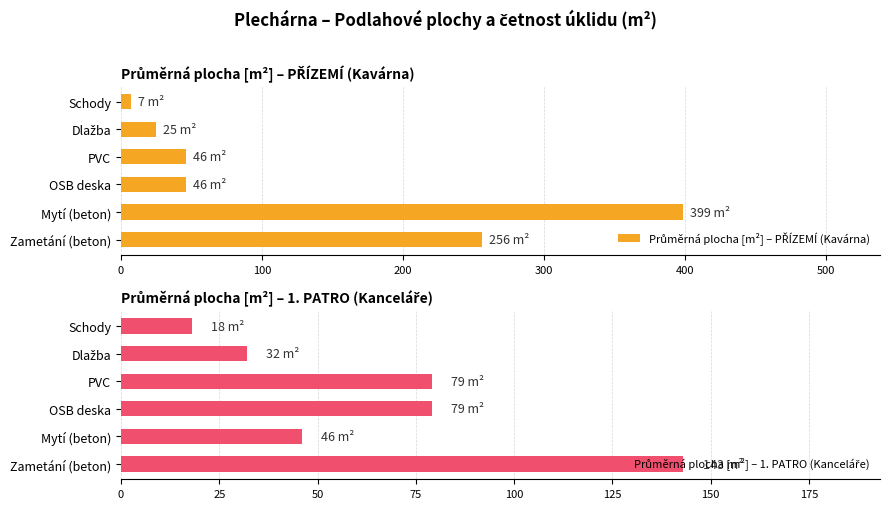

Which series changed the most between Zametání (beton) and Mytí (beton)?

Průměrná plocha [m²] – PŘÍZEMÍ (Kavárna)